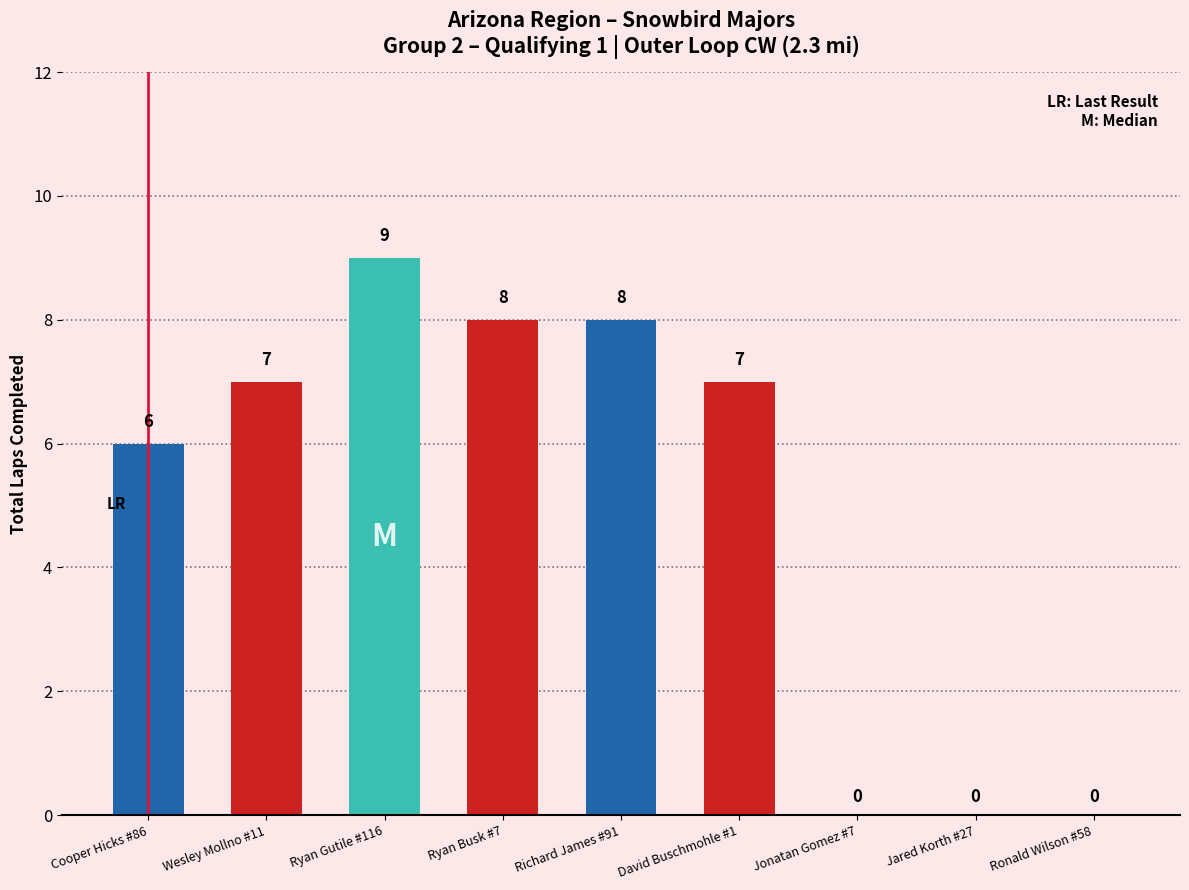

What is the greatest value displayed?

9